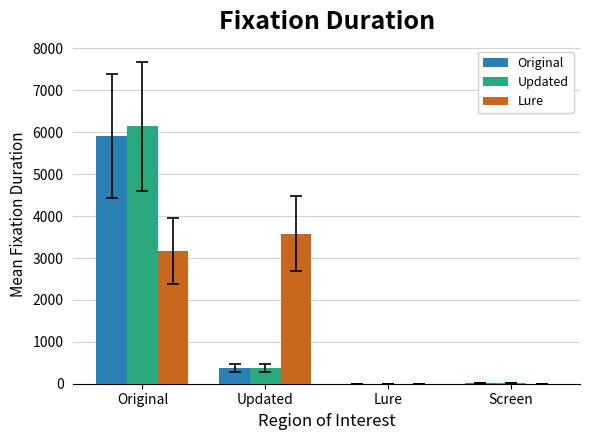

What is the sum of the Original values at Screen and Updated?

390.0